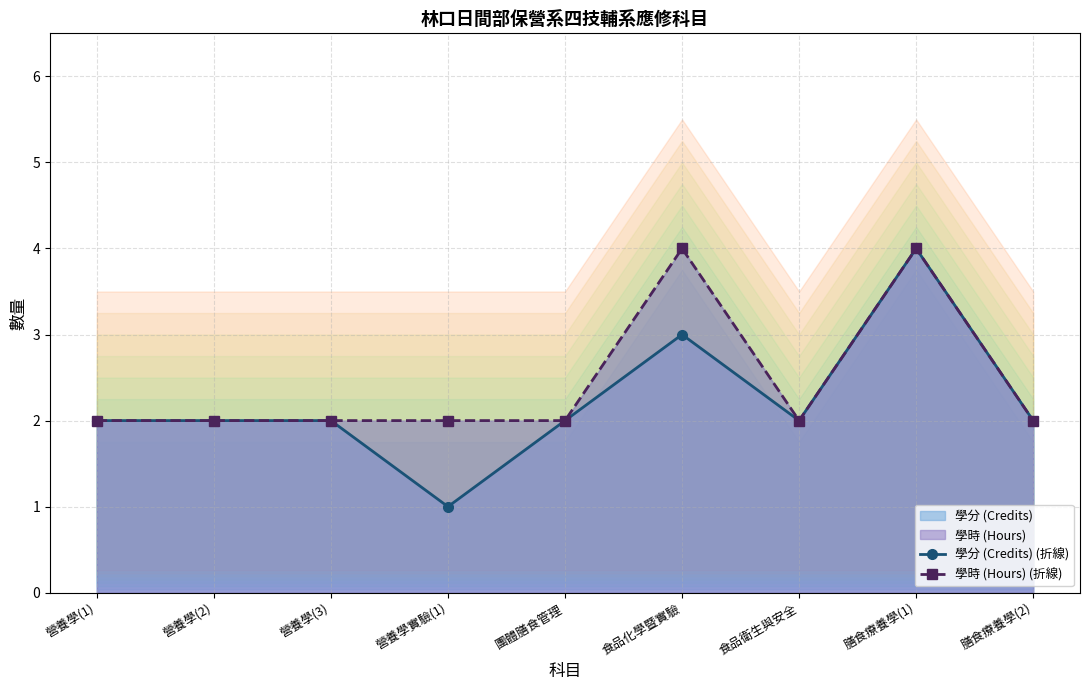

Count the 學時 (Hours) (折線) values in the range 2 to 3.

7